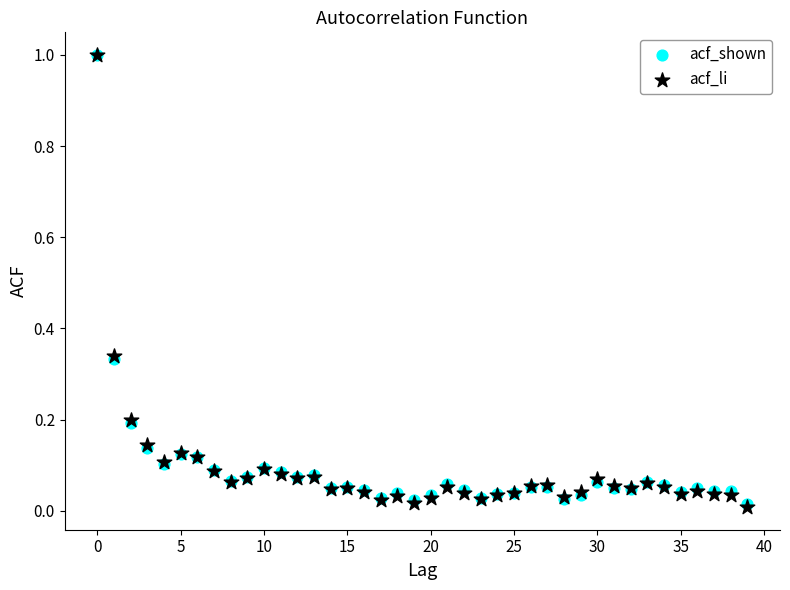

What are all the series names shown in the legend?

acf_shown, acf_li